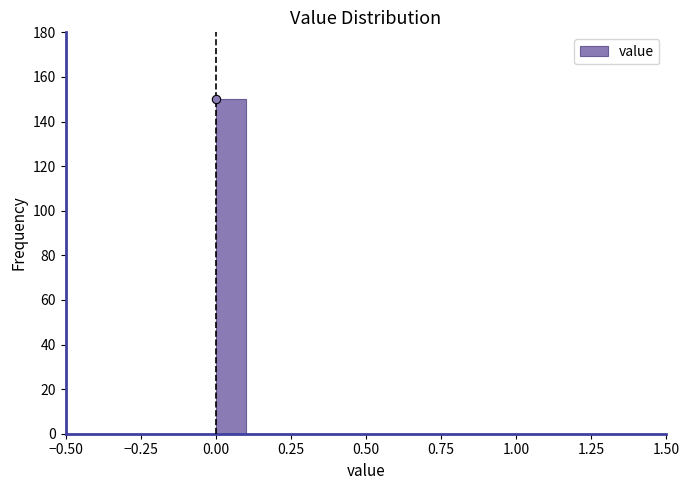

Read against the x-axis, roughly where is the centre of the tallest bar?

0.05